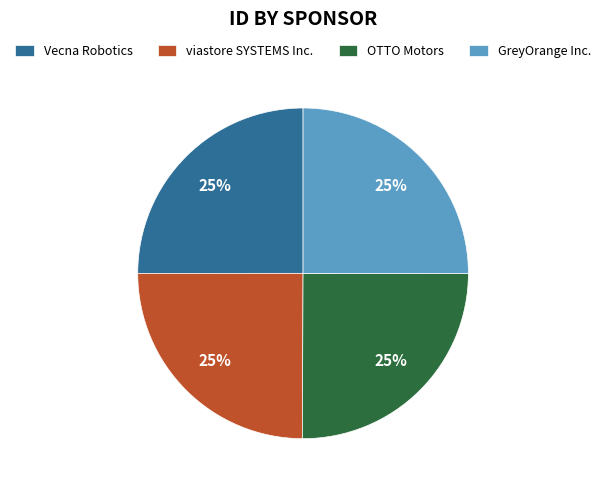

What is the ratio of the value at GreyOrange Inc. to the value at OTTO Motors?

1.0